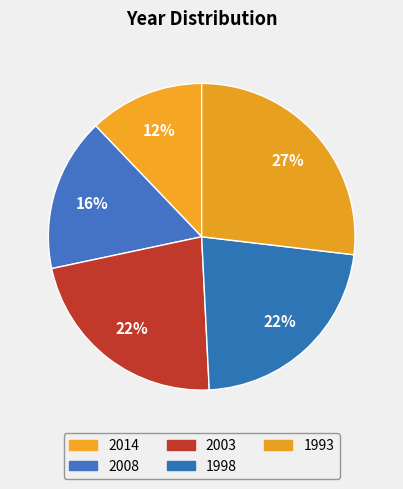

How many slices are in this pie chart?

5